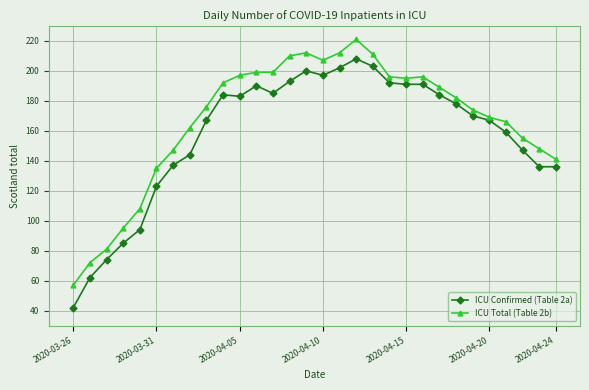

Which series has the largest range (max minus min)?

ICU Confirmed (Table 2a)